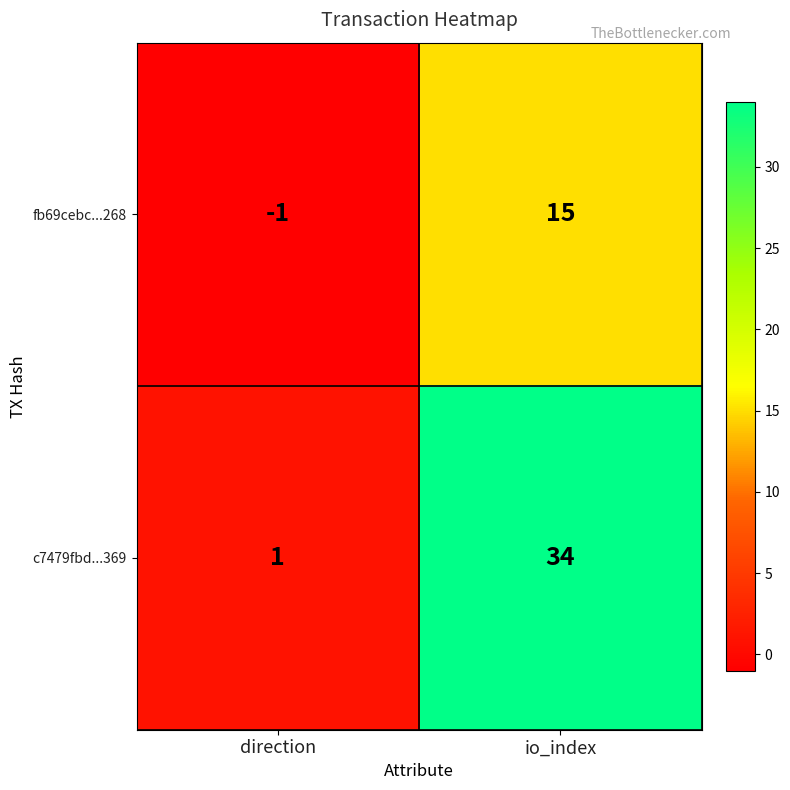

What is the difference between the highest and lowest values at direction?

2